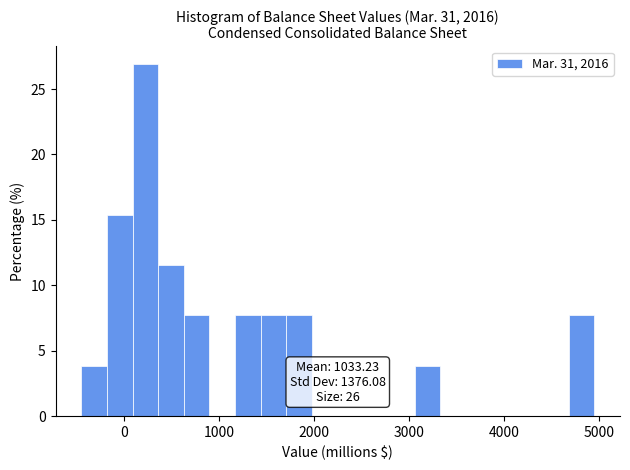

Around what value on the x-axis is the tallest bar? Give the approximate position of its centre, as read against the axis.

200